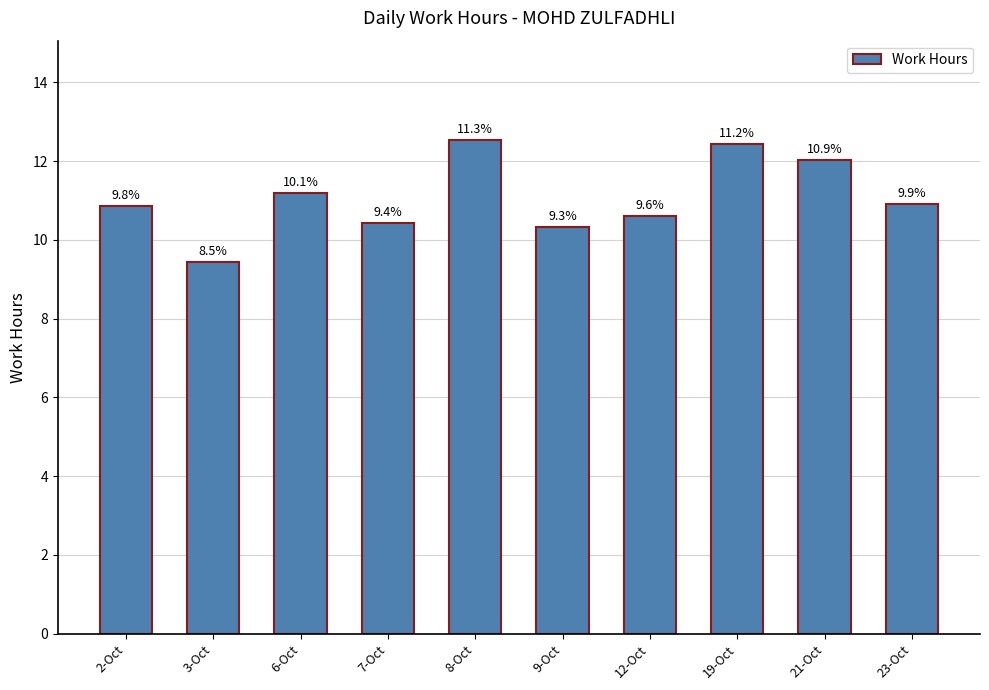

What is the smallest value displayed?

9.4